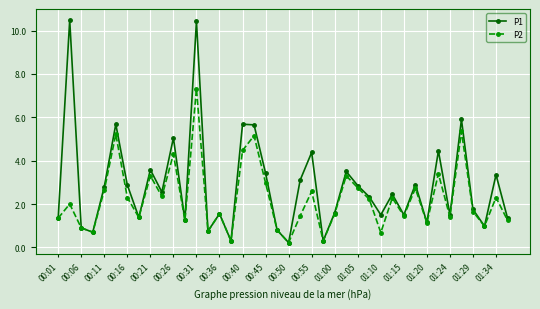

What is the greatest value displayed?

10.5